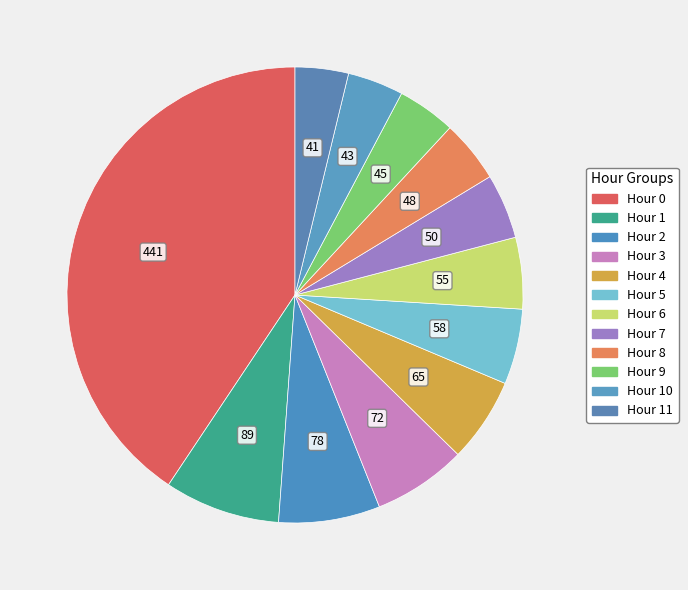

Is there any slice that represents more than half of the pie?

No